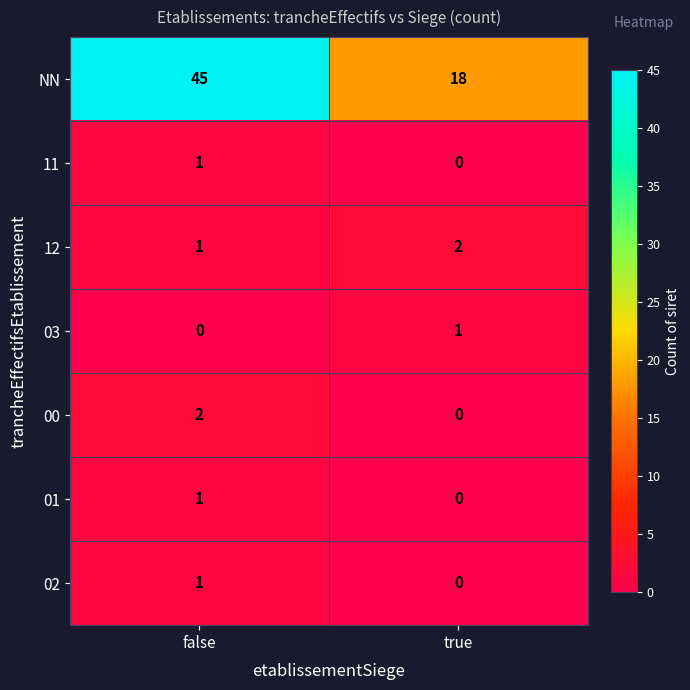

The value of 11 at false is 1. True or false?

True